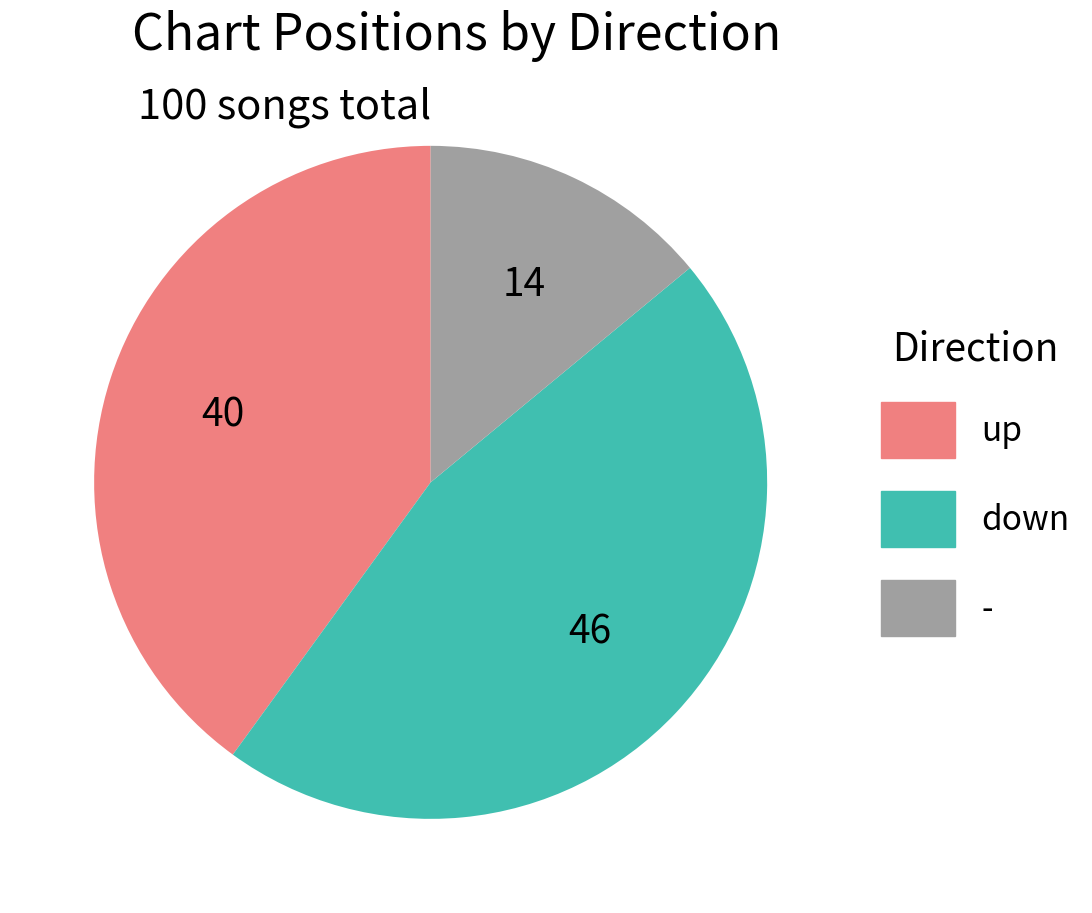

How many segments does this pie chart have?

3